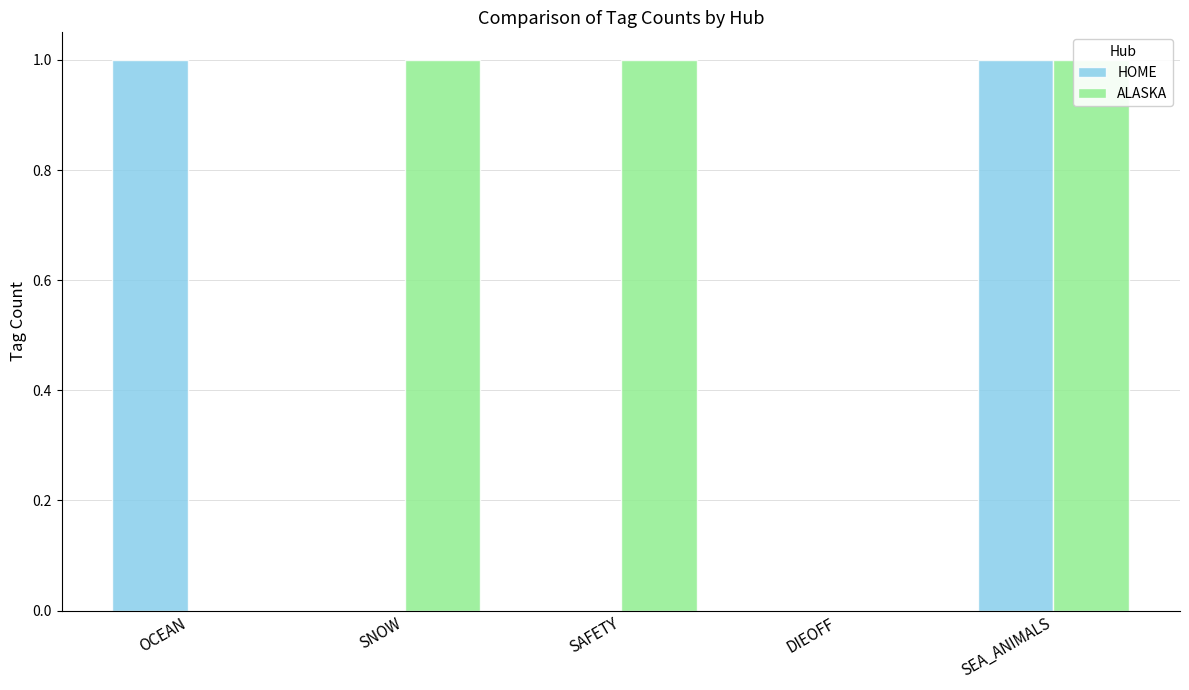

Which series has the largest range (max minus min)?

HOME